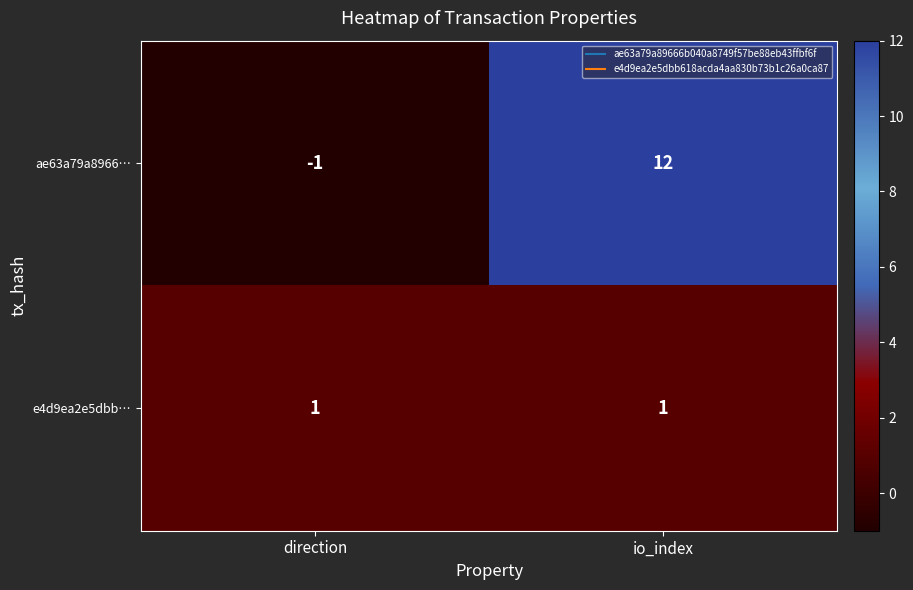

Reading left to right, extract all data points from this chart.

ae63a79a8966…: direction=-1	io_index=12
e4d9ea2e5dbb…: direction=1	io_index=1